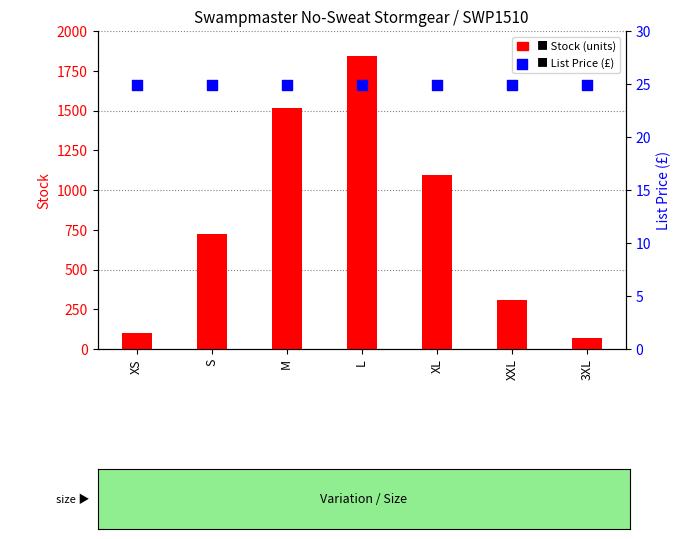

Which series has the largest total across all categories?

Stock